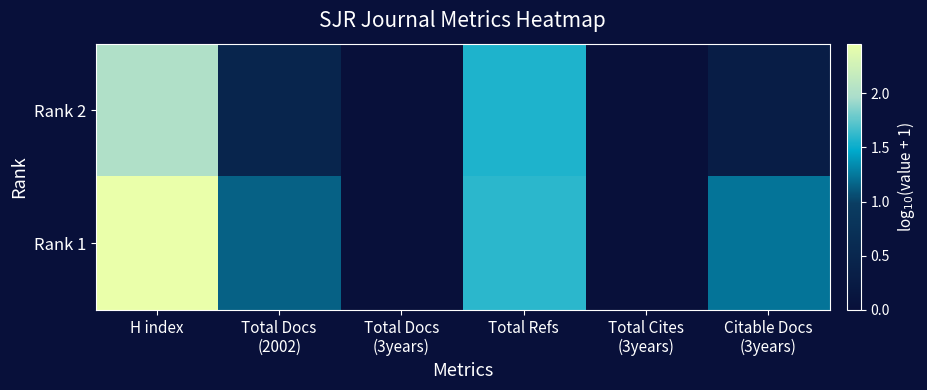

Reading right to left, list all the values displayed in this chart.

Rank 2: Citable Docs
(3years)=0.3	Total Cites
(3years)=0.0	Total Refs=1.6	Total Docs
(3years)=0.0	Total Docs
(2002)=0.5	H index=2.0
Rank 1: Citable Docs
(3years)=1.2	Total Cites
(3years)=0.0	Total Refs=1.6	Total Docs
(3years)=0.0	Total Docs
(2002)=1.1	H index=2.5